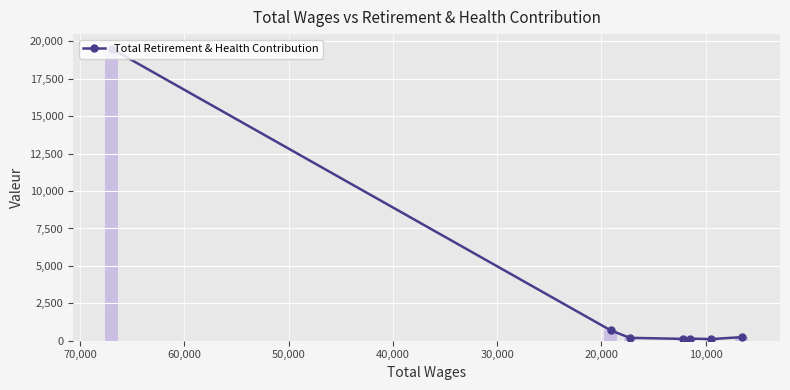

What is the smallest value displayed?

107